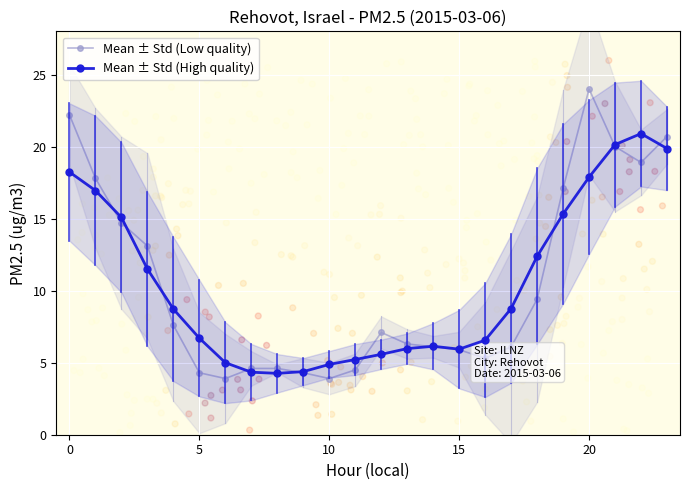

What is the maximum value for Mean ± Std (Low quality)?

24.0